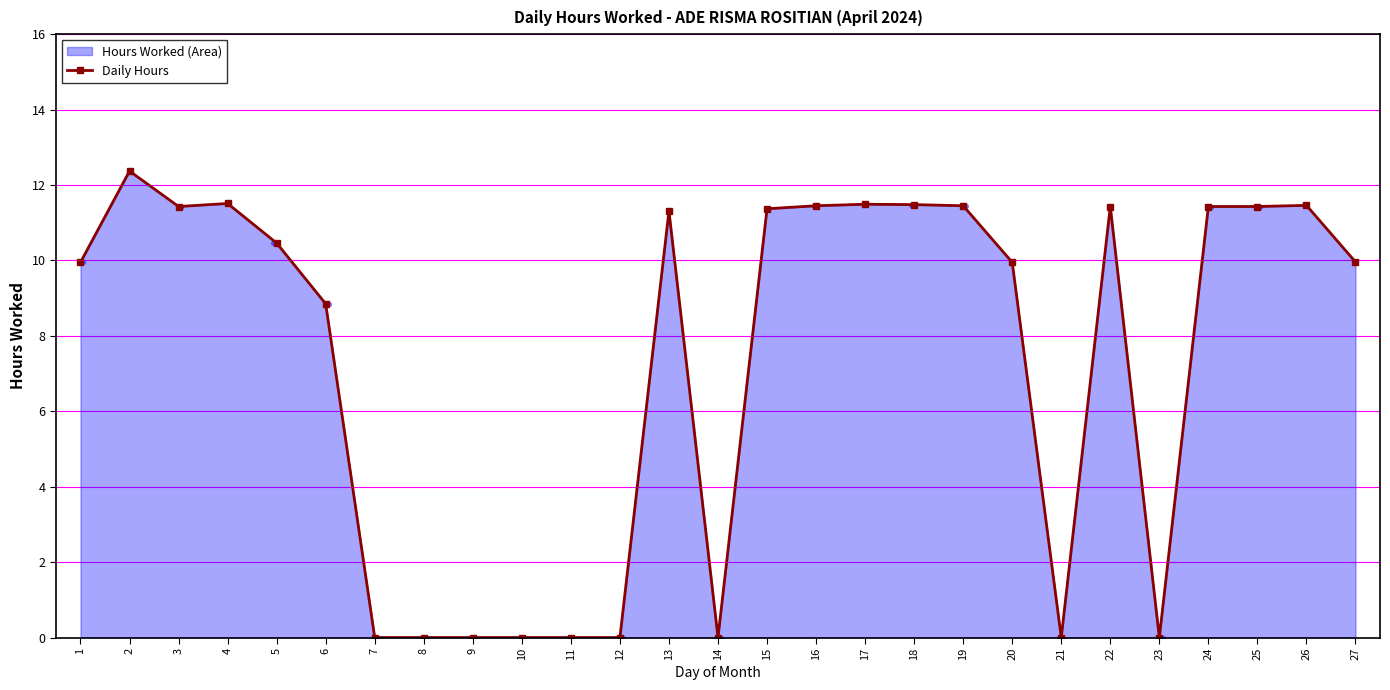

What is the change in value from 9 to 15?

+11.4